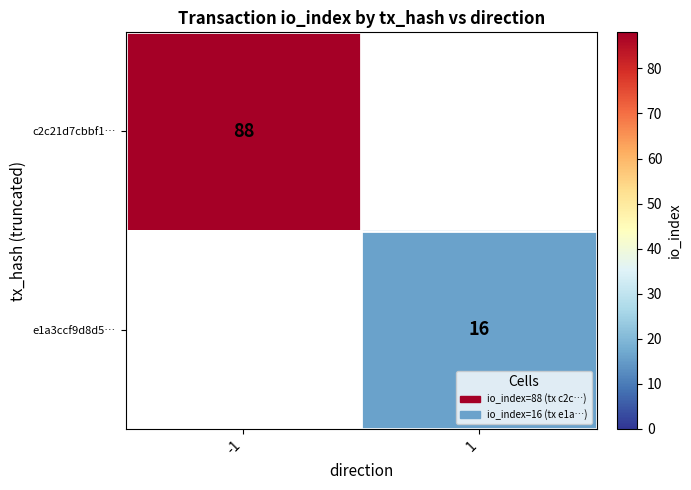

True or false: c2c21d7cbbf1… has a value of 155 at -1.

False